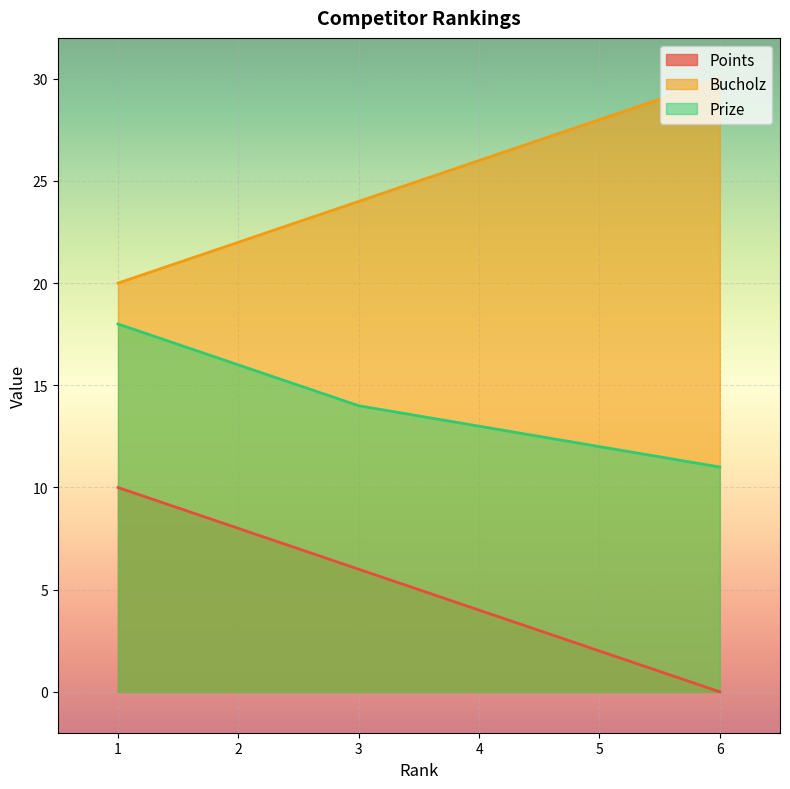

Is the value of Bucholz at 2 greater than the value of Points at 6?

Yes